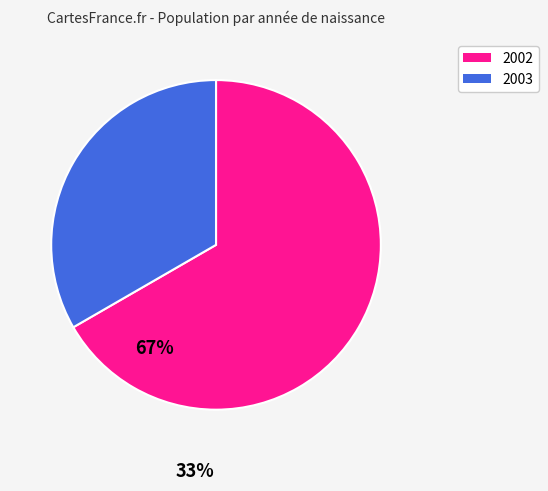

What is the majority slice?

2002